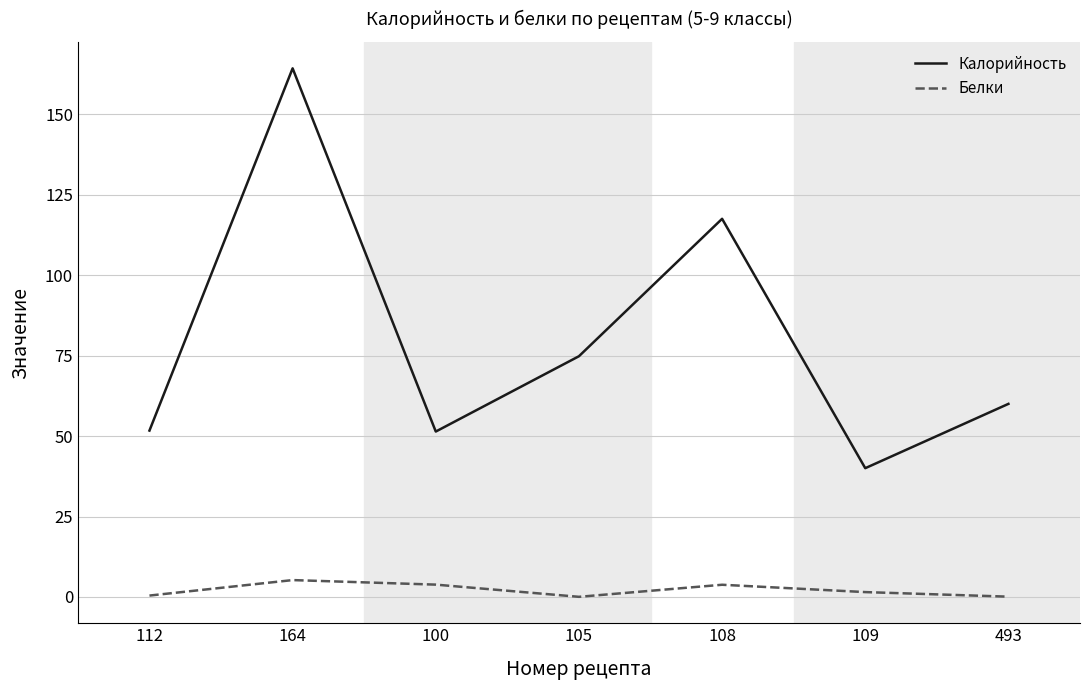

True or false: Белки and Калорийность intersect in this chart.

False